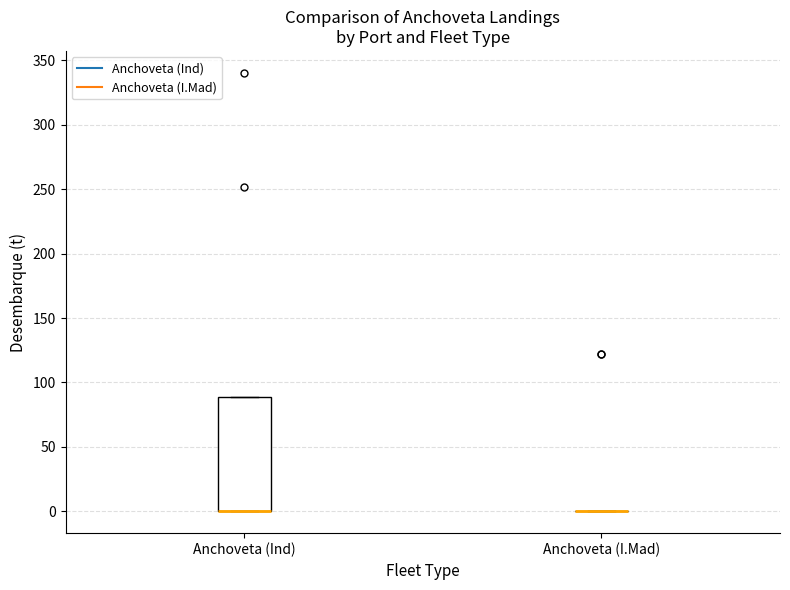

Reading left to right, read every box against the y-axis: the position of its median line, the range the box covers, and the ends of its whiskers. The values are not printed on the chart, so give them approximately, as read against the axis.

Anchoveta (Ind): median 0 (drawn on the box's lower edge), box 0 to 90, whiskers 0 to 90
Anchoveta (I.Mad): box collapsed to a line at 0, whiskers 0 to 0